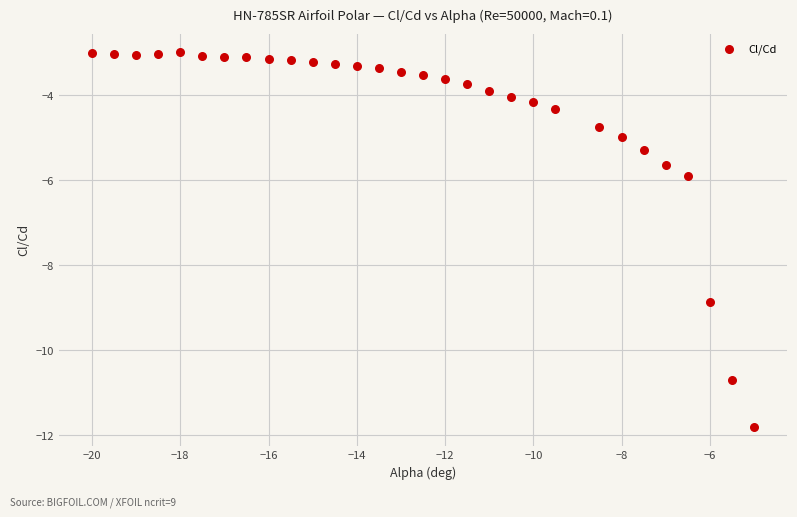

What Y value in the scatter plot is closest to -7?

-5.9